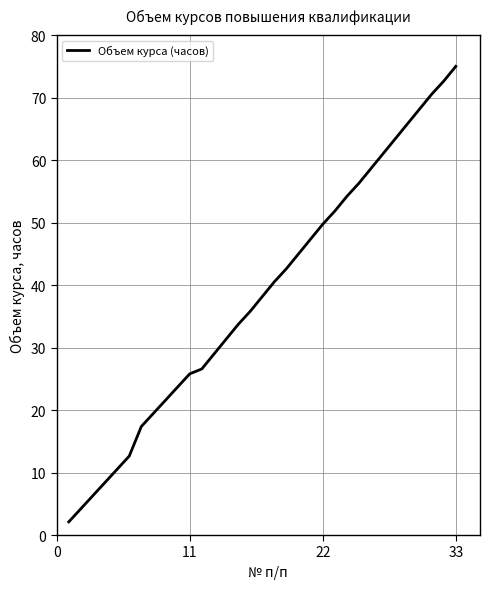

What is the minimum value shown in the chart?

2.1